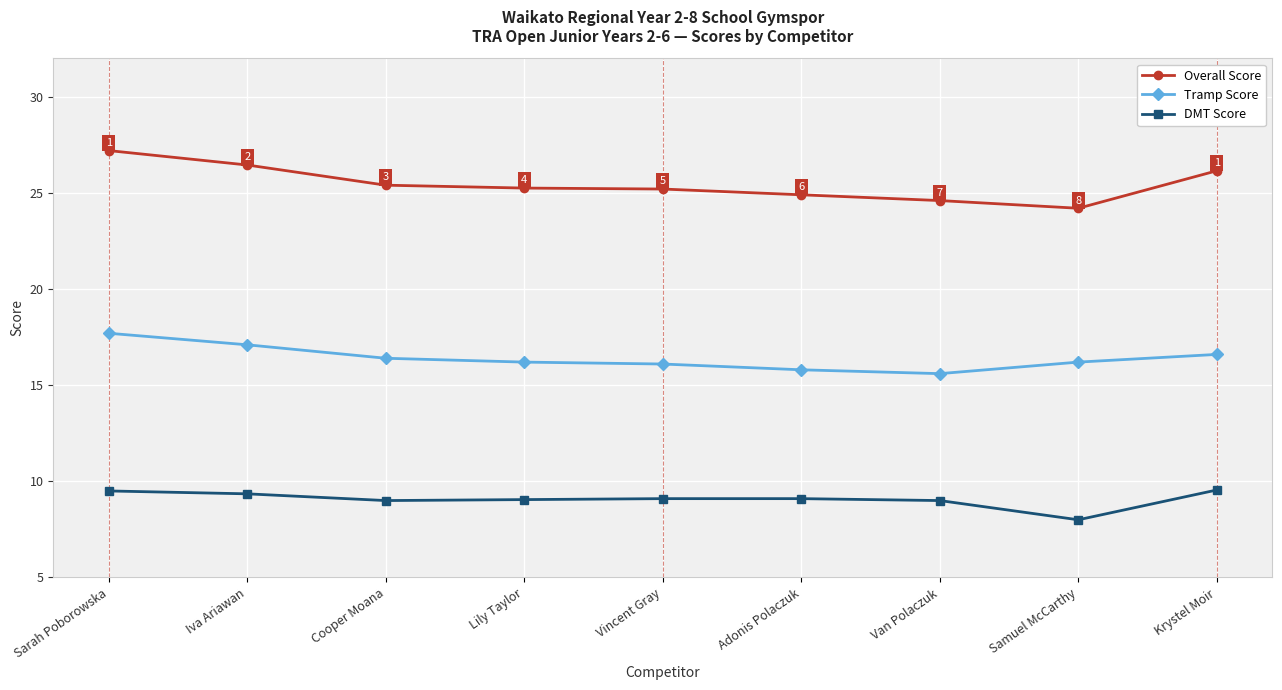

Between Sarah Poborowska and Samuel McCarthy, which series saw the biggest shift?

Overall Score